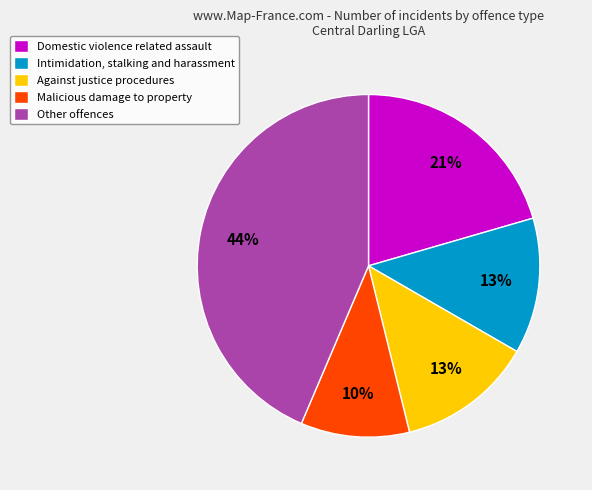

How many slices are in this pie chart?

5